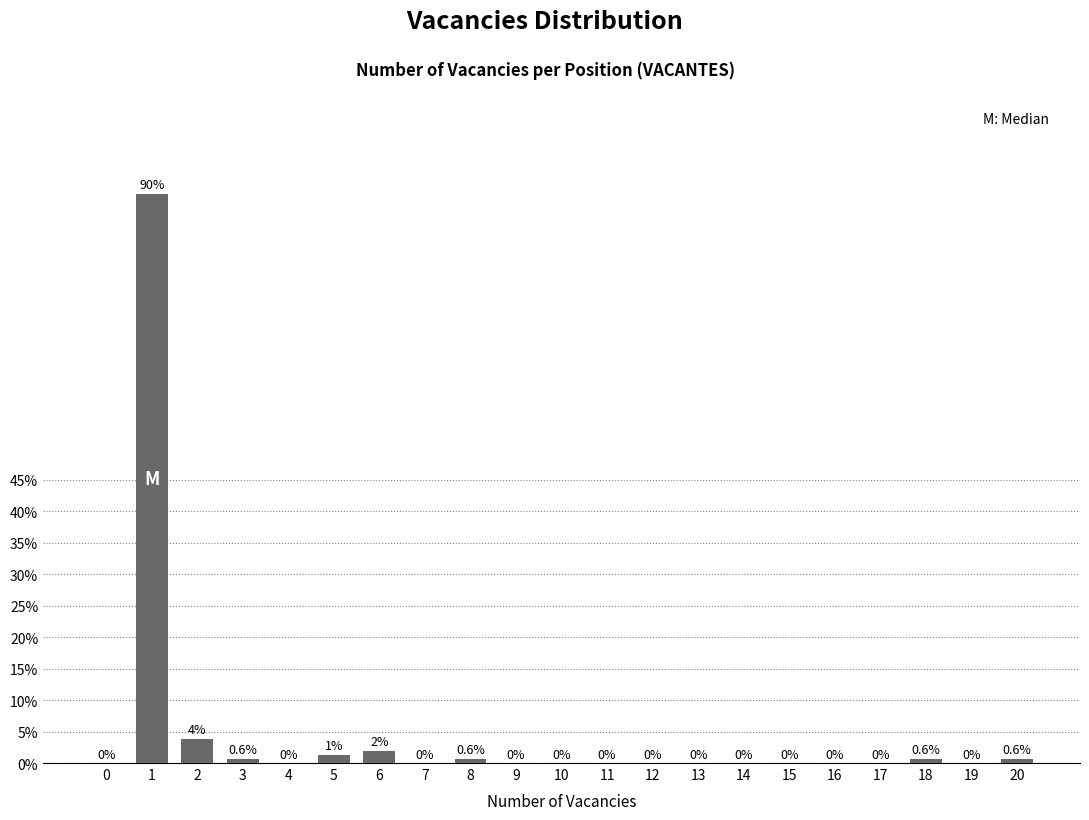

What is the maximum value shown in the chart?

90.3